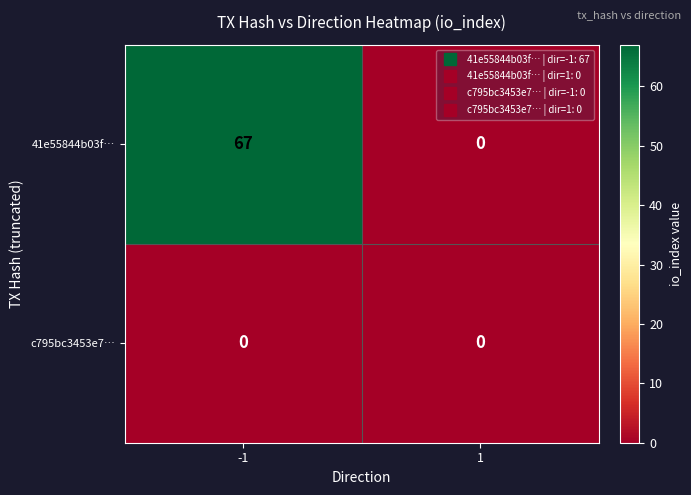

What is the difference between the maximum and minimum values in the 41e55844b03f… series?

67